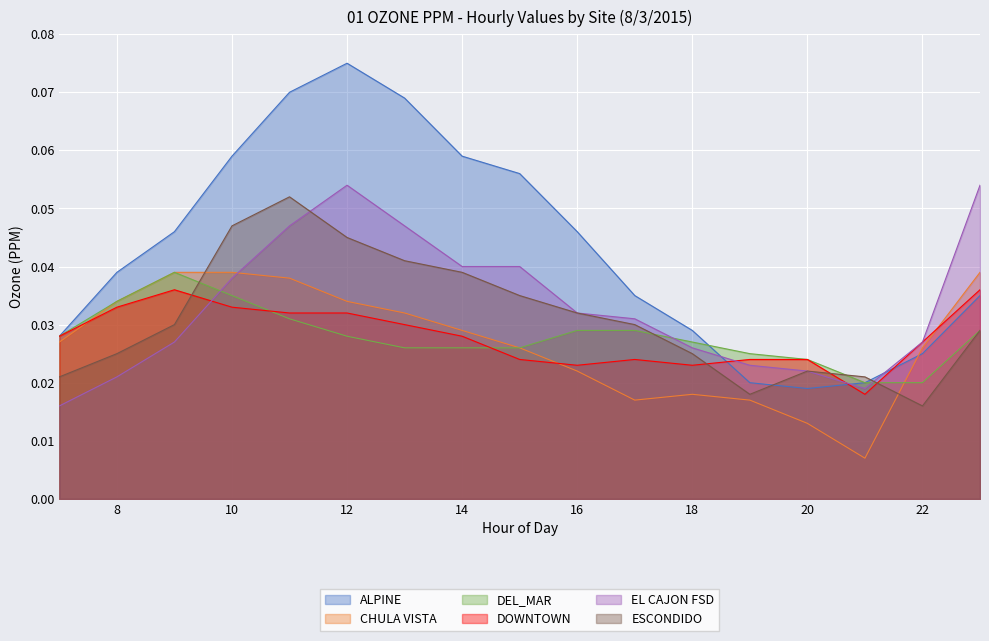

The DEL_MAR series shows 0.0 at 7. True or false?

True